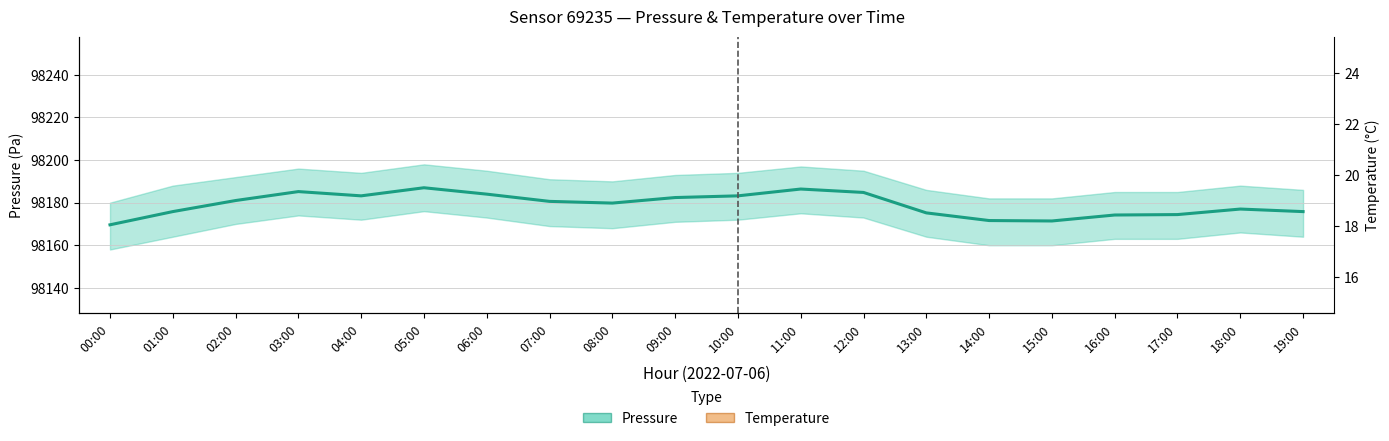

True or false: Temperature and Pressure cross at least once.

False